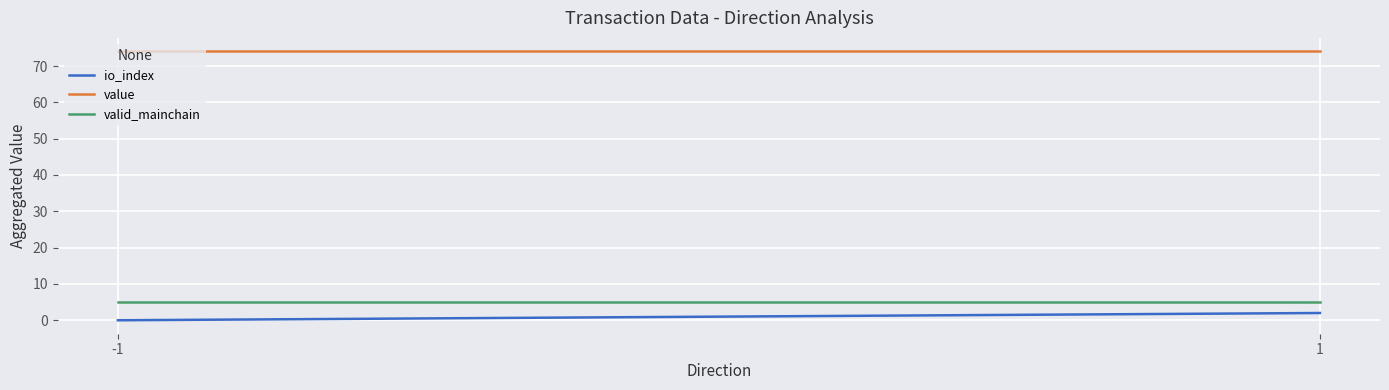

The io_index series shows -0.9 at -1. True or false?

False